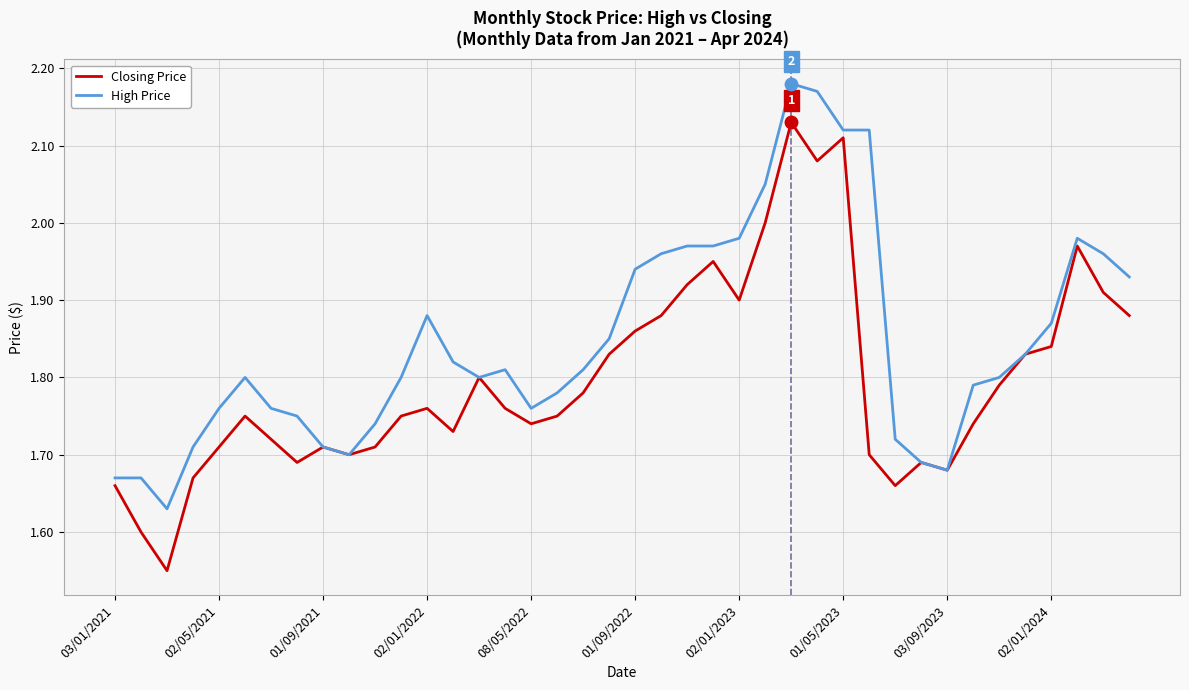

Rank the series by their maximum value, from highest to lowest.

High Price, Closing Price